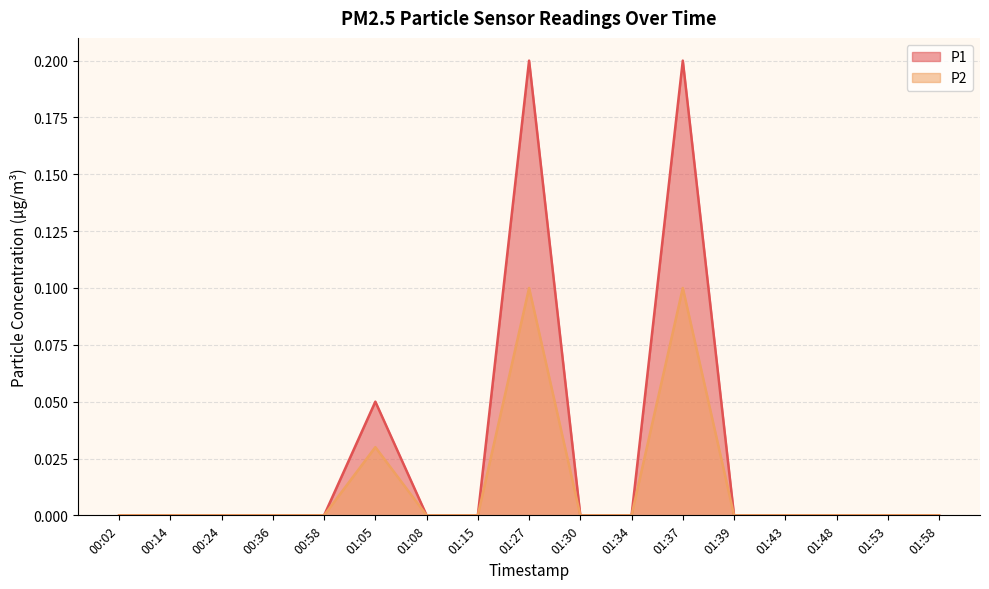

How many values in the P2 series exceed 0?

3